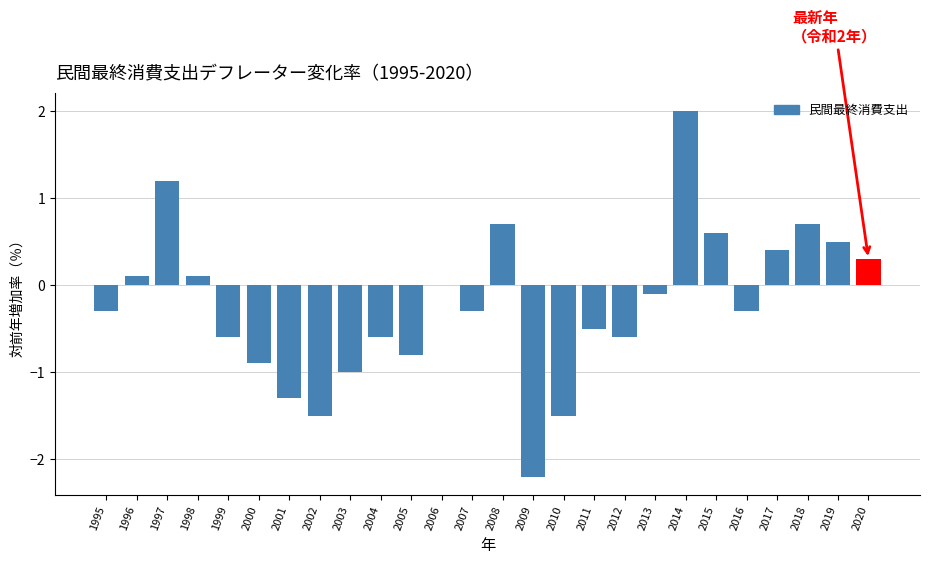

Between 2007 and 2014, which is larger?

2014